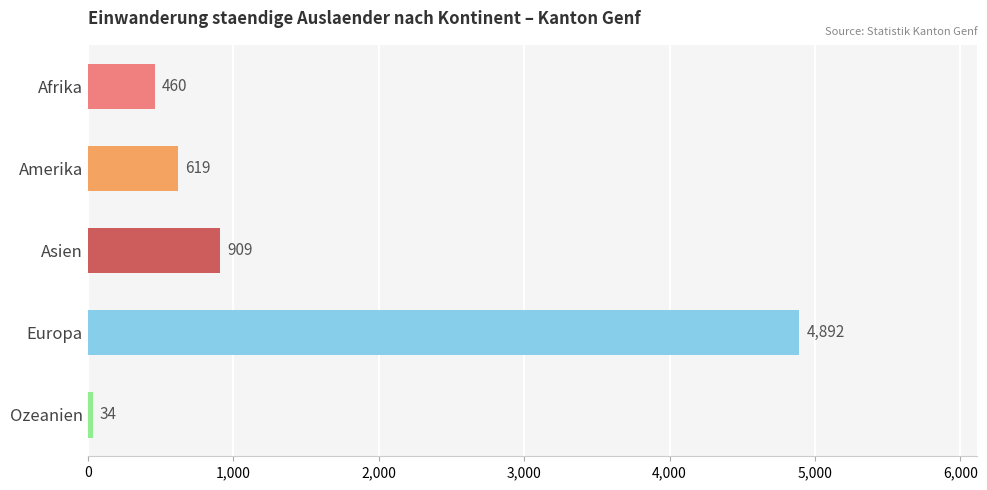

Reading bottom to top, list all the values displayed in this chart.

34	4892	909	619	460